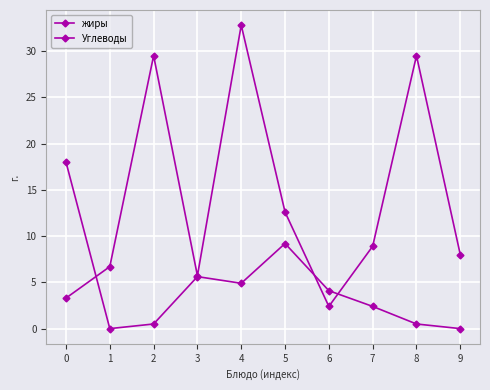

How many values in the жиры series are below 4?

5